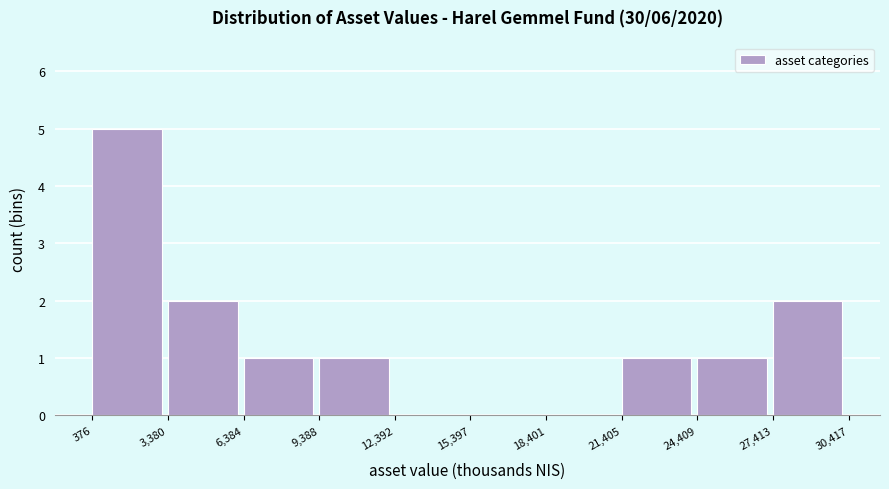

Over which range of the x-axis is the bar tallest?

376 to 3,380